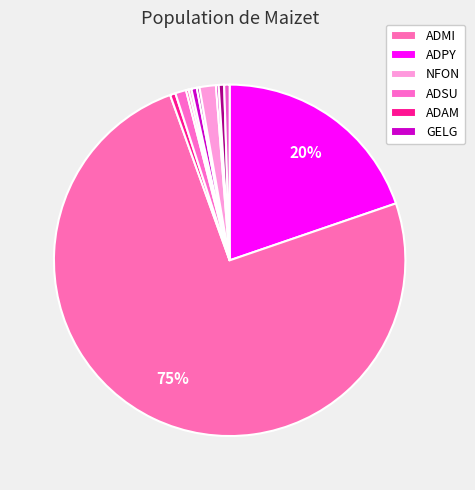

Does any single category account for the majority?

Yes